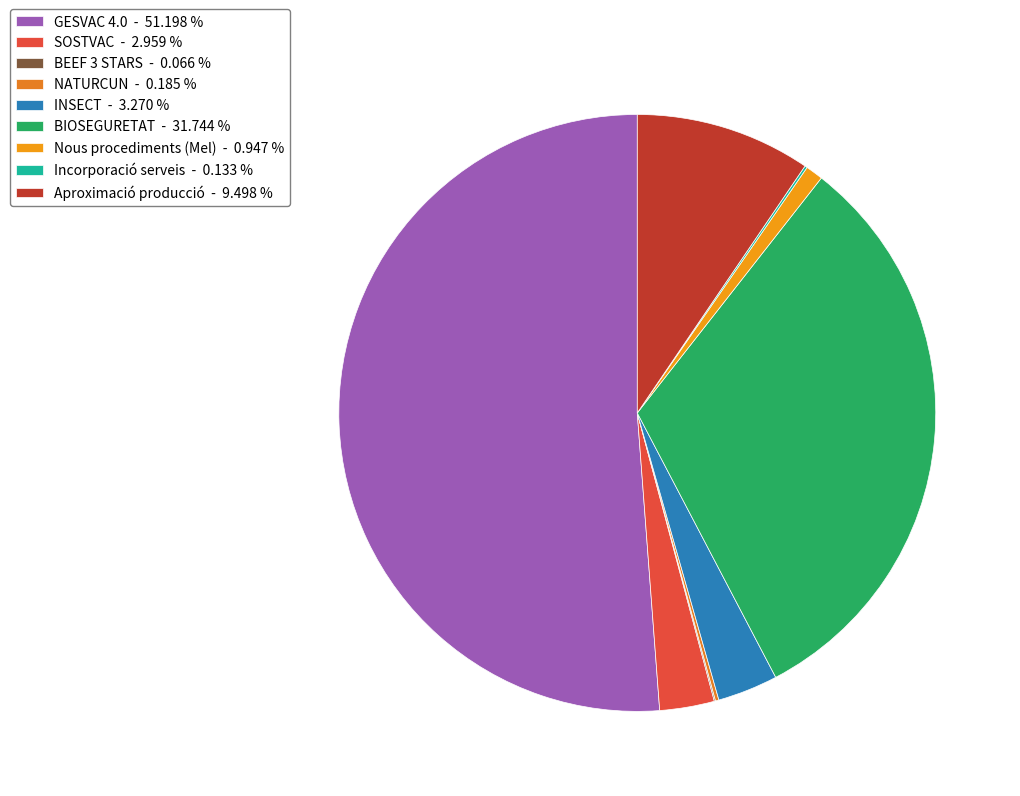

What is the largest slice in the pie chart?

GESVAC 4.0